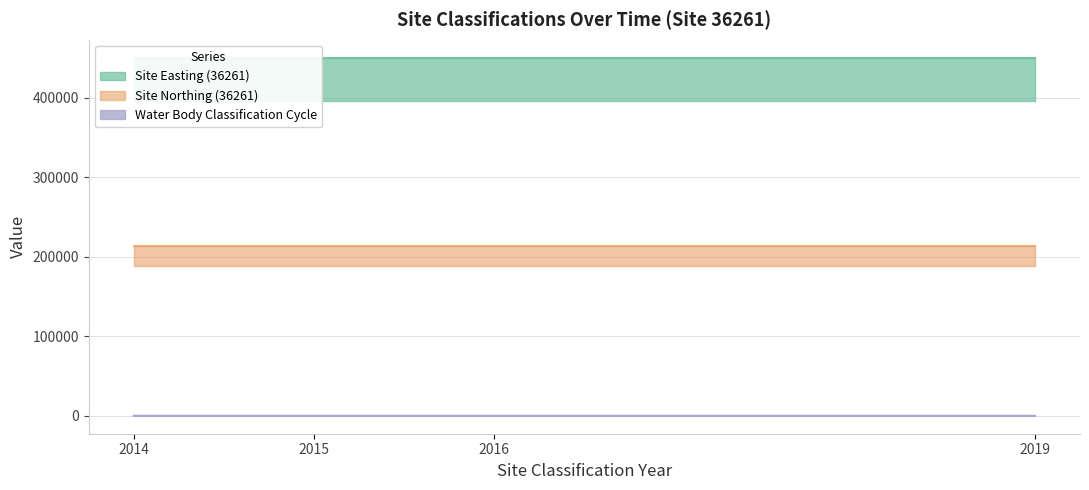

How many lines are shown in the chart?

3